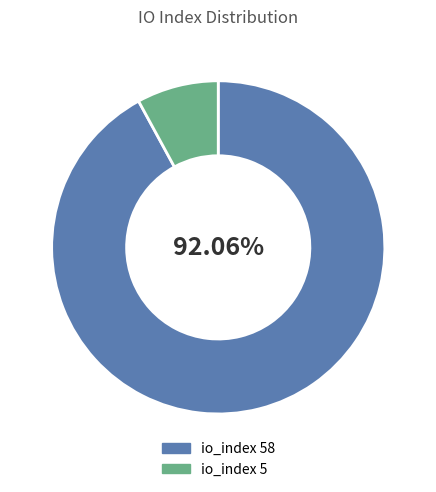

Is io_index 5 the majority of the pie?

No